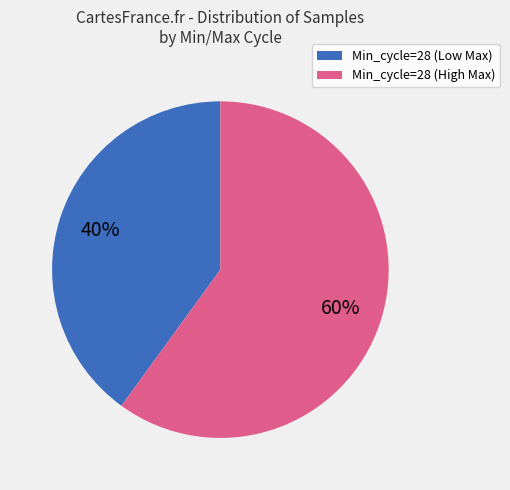

To the nearest percent, what is the difference between the largest and smallest slice percentages?

20%